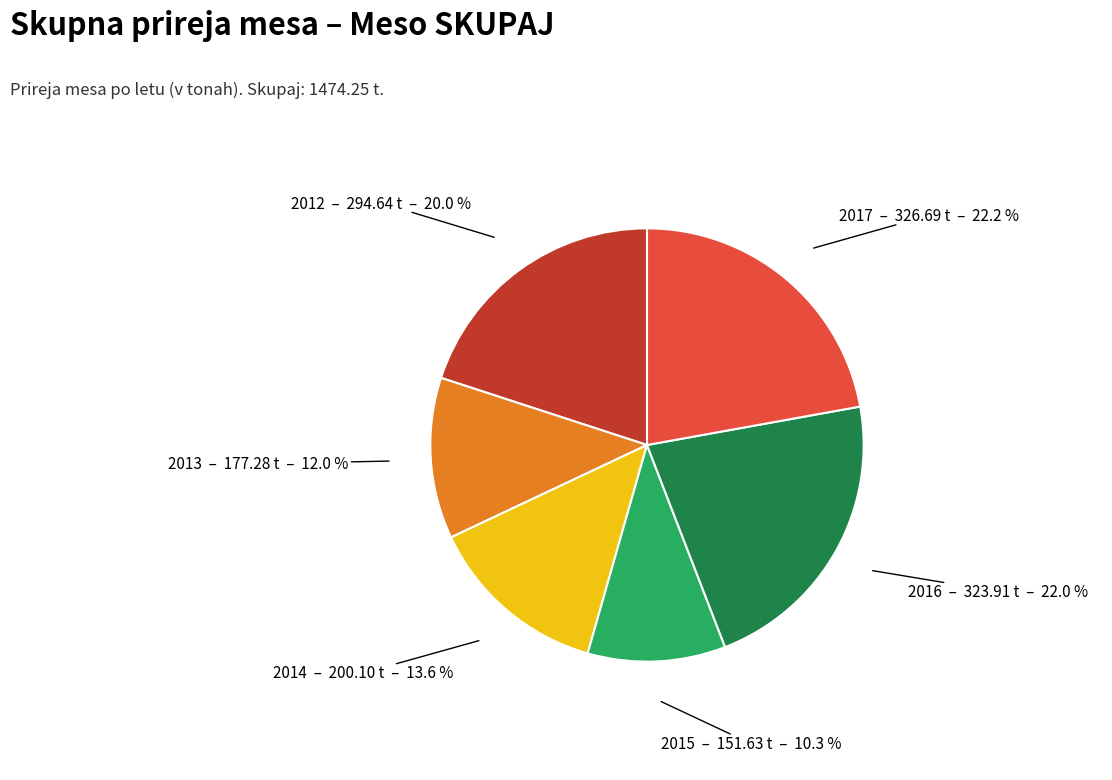

Is the sum of 2014 and 2013 greater than half?

No